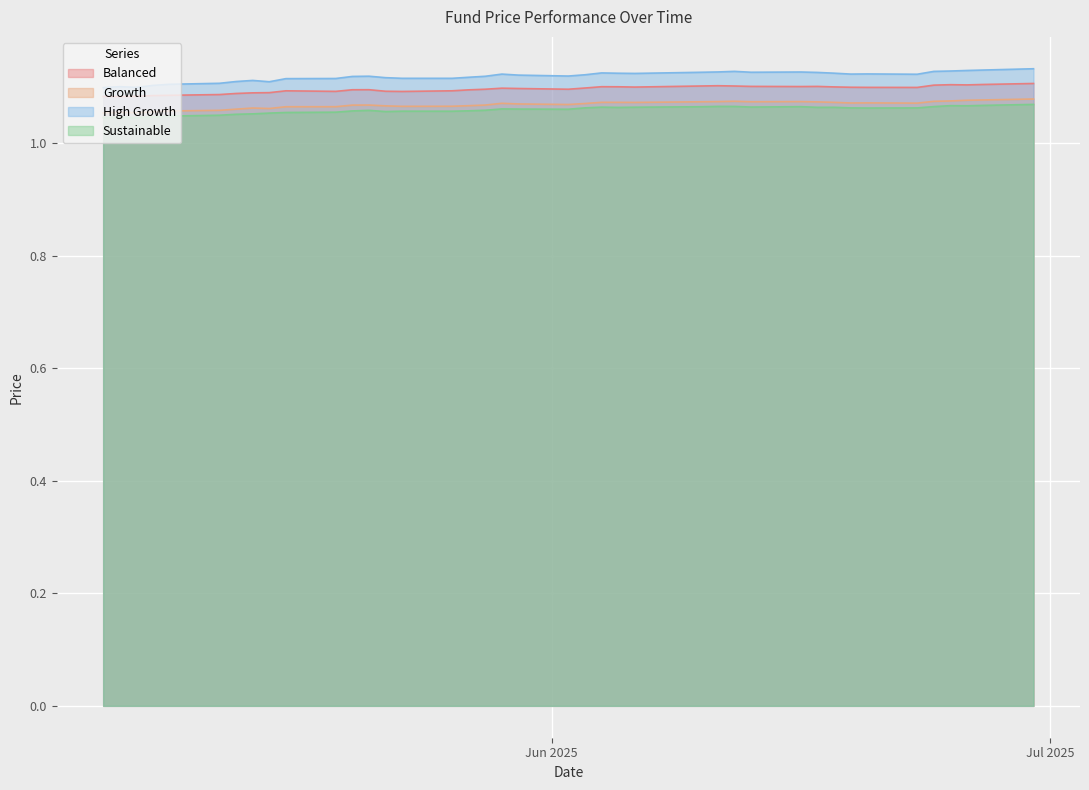

True or false: Sustainable and High Growth intersect in this chart.

False